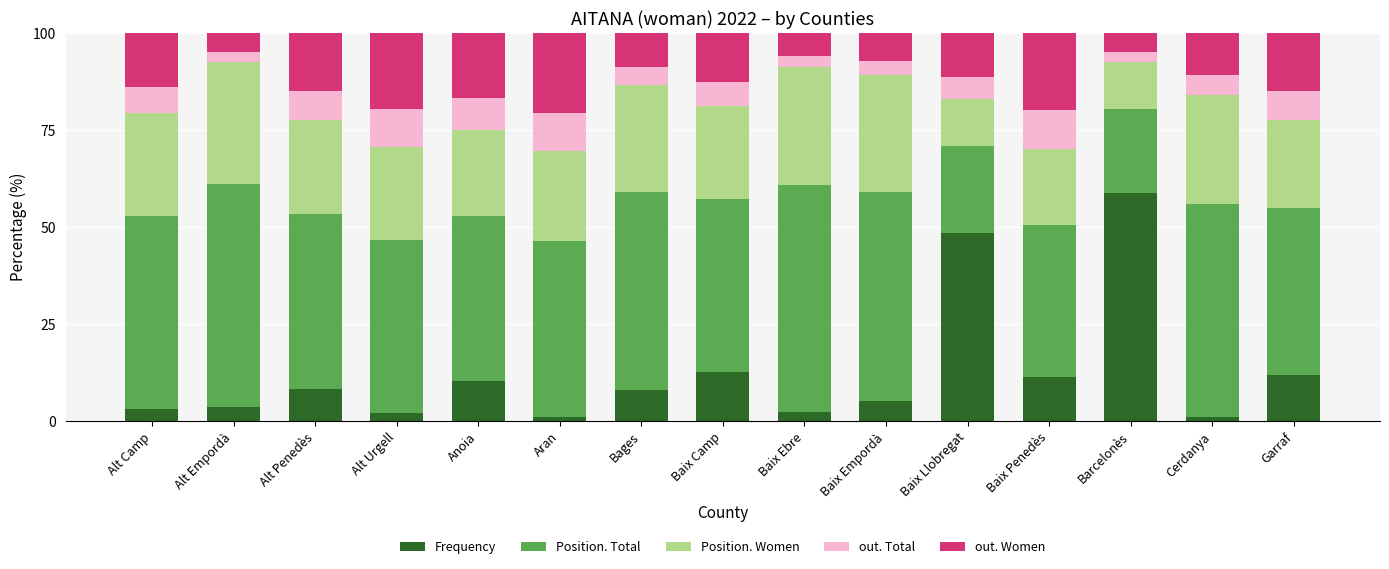

What is the difference between the maximum and minimum values in the Frequency series?

57.8